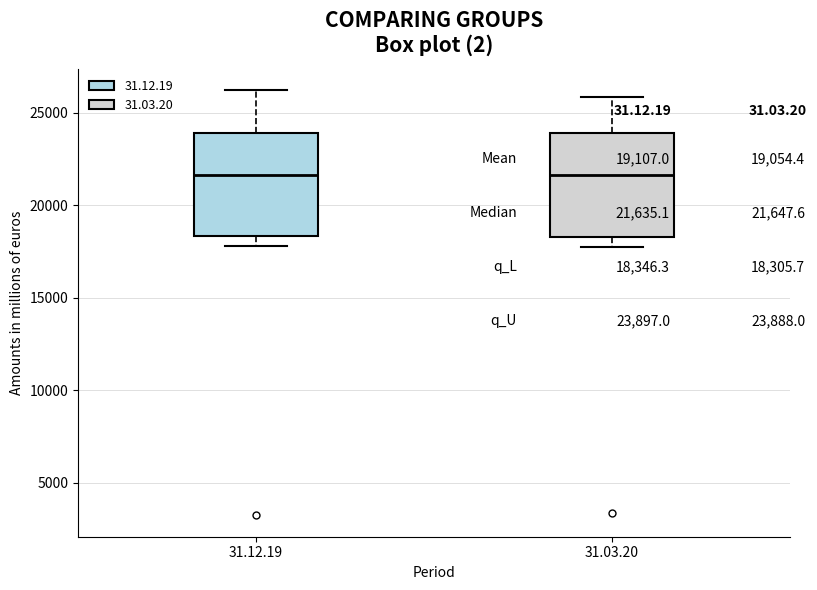

Reading left to right, transcribe this box plot: for each box, give where its median line is, the range the box spans, and where its two whiskers end, as read against the y-axis. The values are not printed on the chart, so give them approximately, as read against the axis.

31.12.19: median 21500, box 18500 to 24000, whiskers 18000 to 26000
31.03.20: median 21500, box 18500 to 24000, whiskers 17500 to 26000